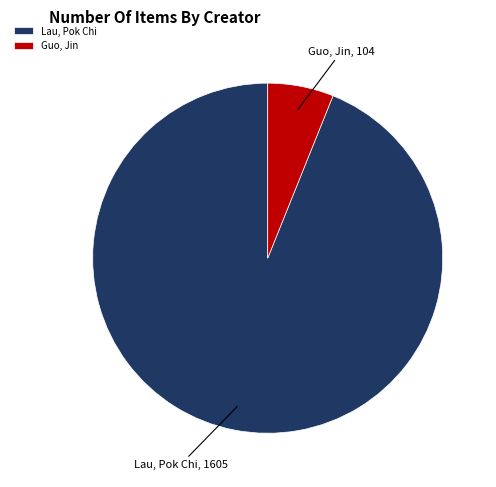

Is the sum of Guo, Jin and Lau, Pok Chi greater than half?

Yes